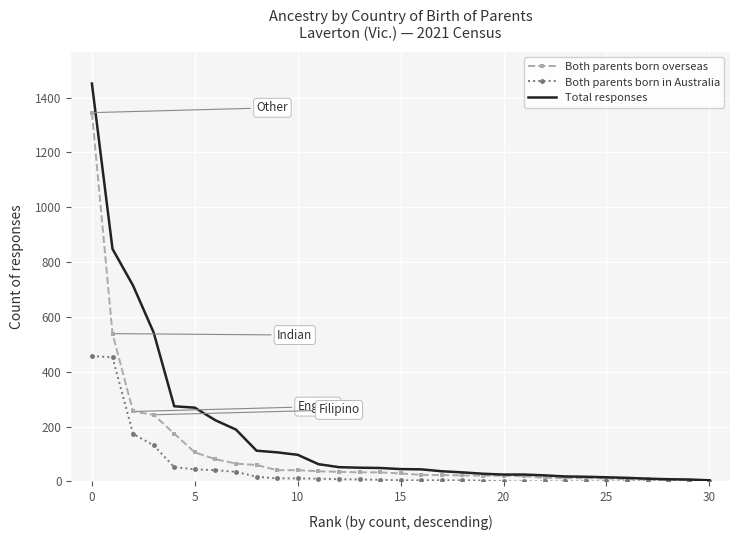

Which series has the largest total across all categories?

Total responses